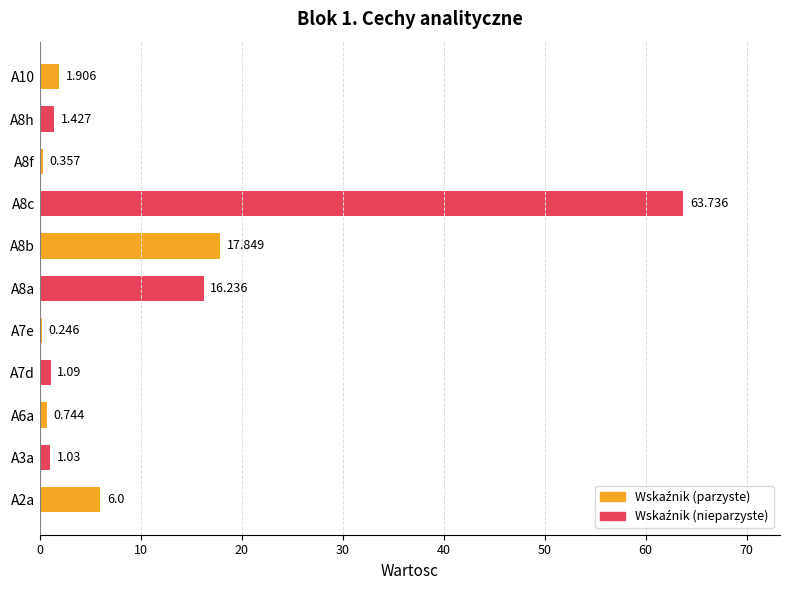

What is the difference between the maximum and minimum values?

63.5